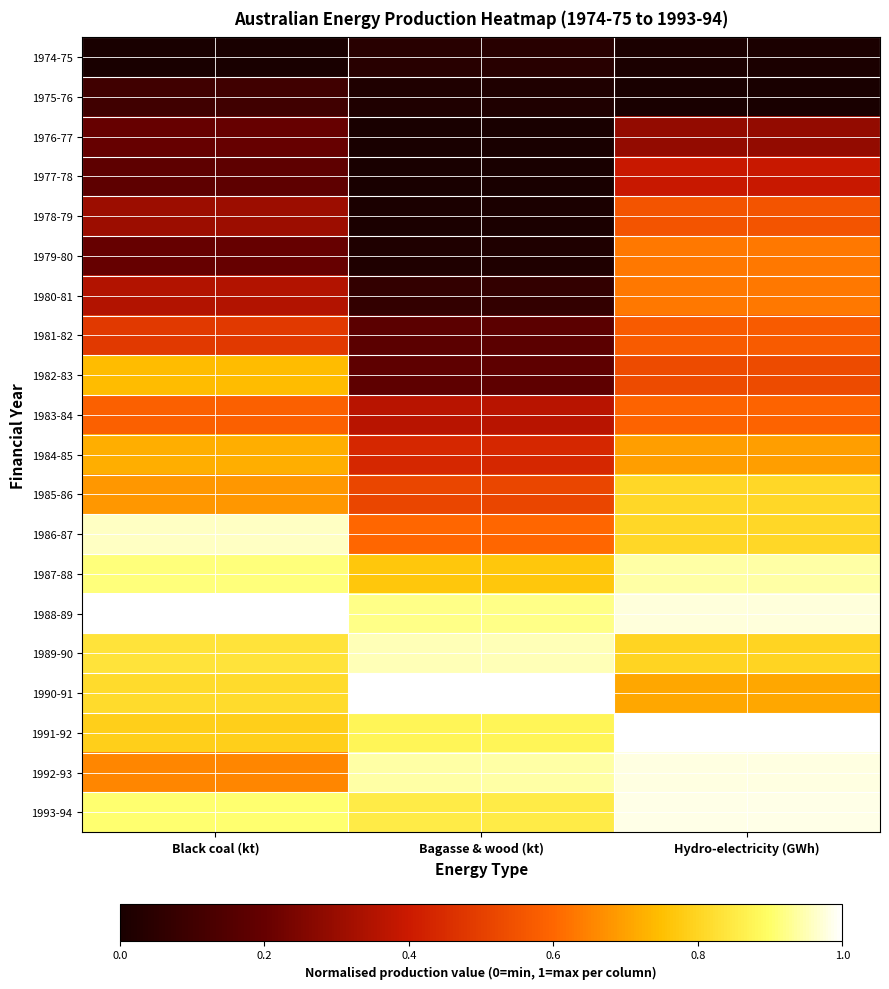

Reading left to right, list all the values displayed in this chart.

1974-75: Black coal (kt)=0.0	Bagasse & wood (kt)=0.0	Hydro-electricity (GWh)=0.0
1975-76: Black coal (kt)=0.1	Bagasse & wood (kt)=0.0	Hydro-electricity (GWh)=0.0
1976-77: Black coal (kt)=0.2	Bagasse & wood (kt)=0.0	Hydro-electricity (GWh)=0.3
1977-78: Black coal (kt)=0.2	Bagasse & wood (kt)=0.0	Hydro-electricity (GWh)=0.4
1978-79: Black coal (kt)=0.3	Bagasse & wood (kt)=0.0	Hydro-electricity (GWh)=0.6
1979-80: Black coal (kt)=0.2	Bagasse & wood (kt)=0.0	Hydro-electricity (GWh)=0.6
1980-81: Black coal (kt)=0.3	Bagasse & wood (kt)=0.1	Hydro-electricity (GWh)=0.6
1981-82: Black coal (kt)=0.5	Bagasse & wood (kt)=0.2	Hydro-electricity (GWh)=0.6
1982-83: Black coal (kt)=0.7	Bagasse & wood (kt)=0.2	Hydro-electricity (GWh)=0.5
1983-84: Black coal (kt)=0.6	Bagasse & wood (kt)=0.4	Hydro-electricity (GWh)=0.6
1984-85: Black coal (kt)=0.7	Bagasse & wood (kt)=0.4	Hydro-electricity (GWh)=0.7
1985-86: Black coal (kt)=0.7	Bagasse & wood (kt)=0.5	Hydro-electricity (GWh)=0.8
1986-87: Black coal (kt)=1.0	Bagasse & wood (kt)=0.6	Hydro-electricity (GWh)=0.8
1987-88: Black coal (kt)=0.9	Bagasse & wood (kt)=0.8	Hydro-electricity (GWh)=0.9
1988-89: Black coal (kt)=1.0	Bagasse & wood (kt)=0.9	Hydro-electricity (GWh)=1.0
1989-90: Black coal (kt)=0.8	Bagasse & wood (kt)=1.0	Hydro-electricity (GWh)=0.8
1990-91: Black coal (kt)=0.8	Bagasse & wood (kt)=1.0	Hydro-electricity (GWh)=0.7
1991-92: Black coal (kt)=0.8	Bagasse & wood (kt)=0.9	Hydro-electricity (GWh)=1.0
1992-93: Black coal (kt)=0.7	Bagasse & wood (kt)=0.9	Hydro-electricity (GWh)=1.0
1993-94: Black coal (kt)=0.9	Bagasse & wood (kt)=0.9	Hydro-electricity (GWh)=1.0